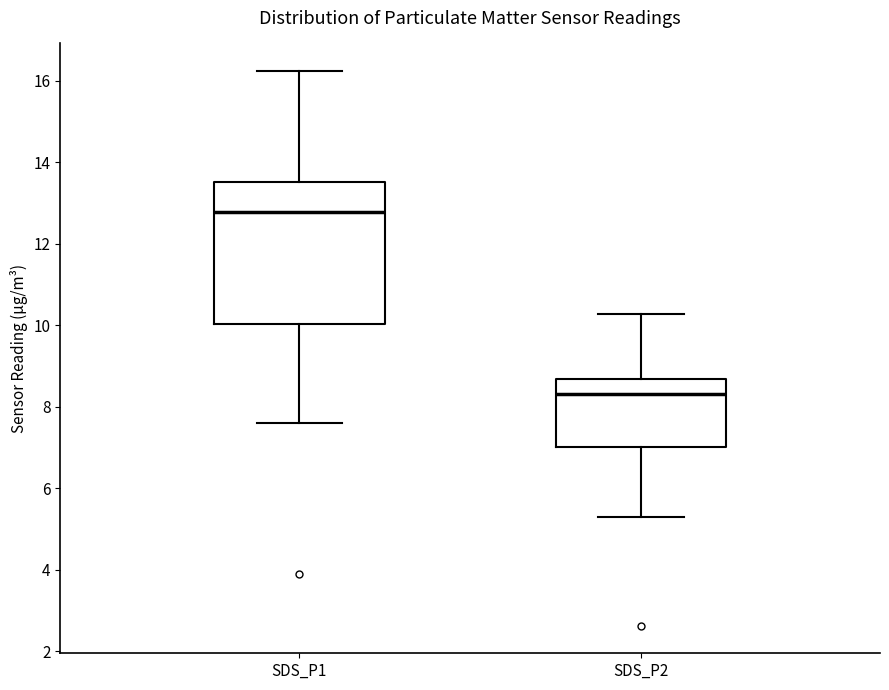

Reading left to right, transcribe this box plot: for each box, give where its median line is, the range the box spans, and where its two whiskers end, as read against the y-axis. The values are not printed on the chart, so give them approximately, as read against the axis.

SDS_P1: median 12.8, box 10.0 to 13.6, whiskers 7.6 to 16.2
SDS_P2: median 8.4, box 7.0 to 8.6, whiskers 5.4 to 10.2